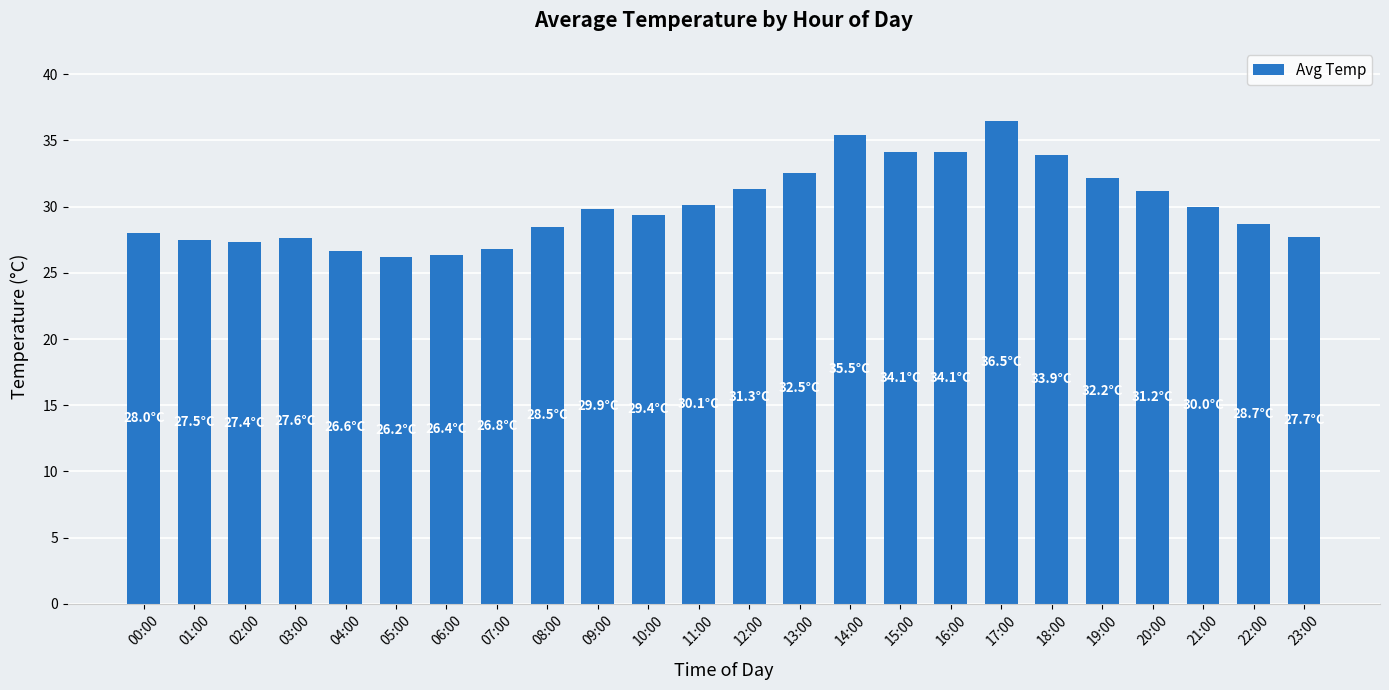

What is the difference between the maximum and minimum values?

10.3